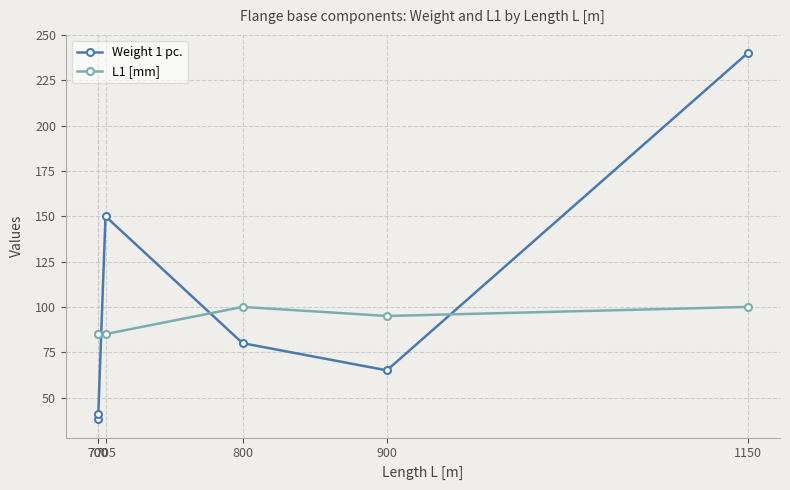

The value of L1 [mm] at 700 is 85. True or false?

True